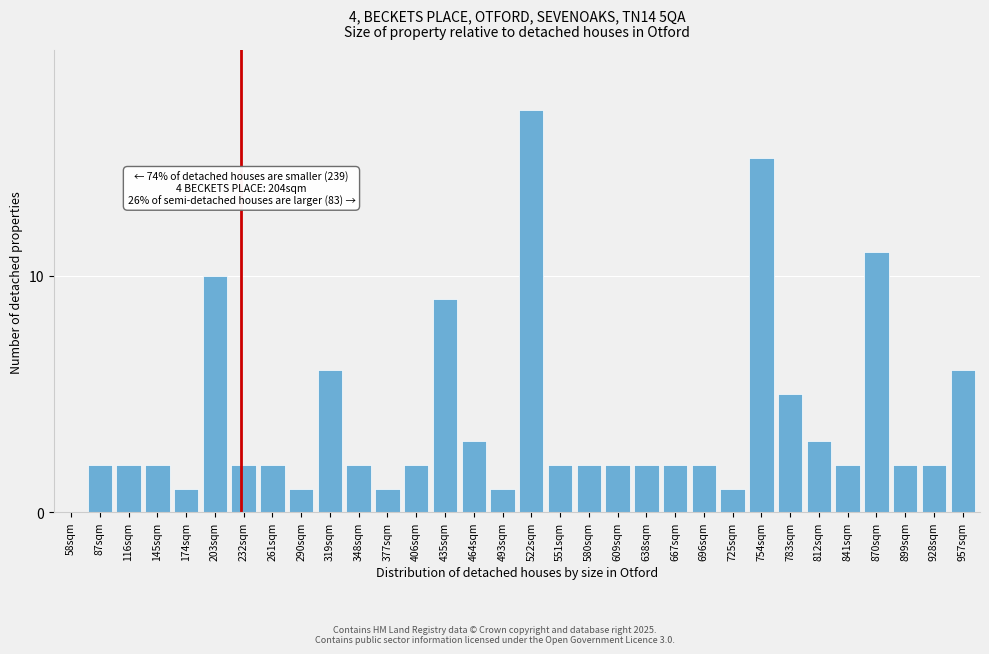

Approximately how many times larger is the value at 783sqm compared to 87sqm?

2.5